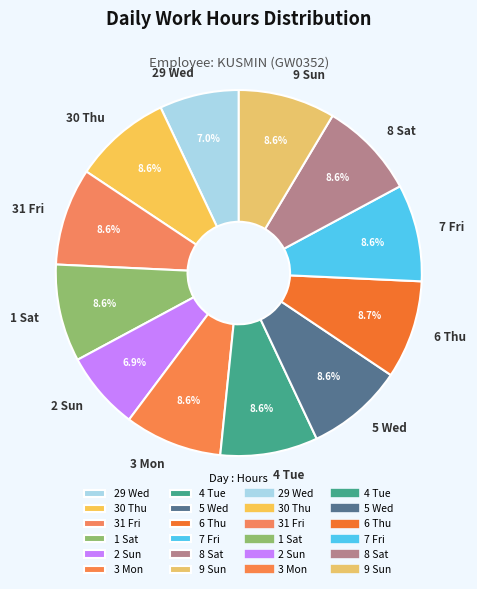

Does 1 Sat account for over 50% of the chart?

No